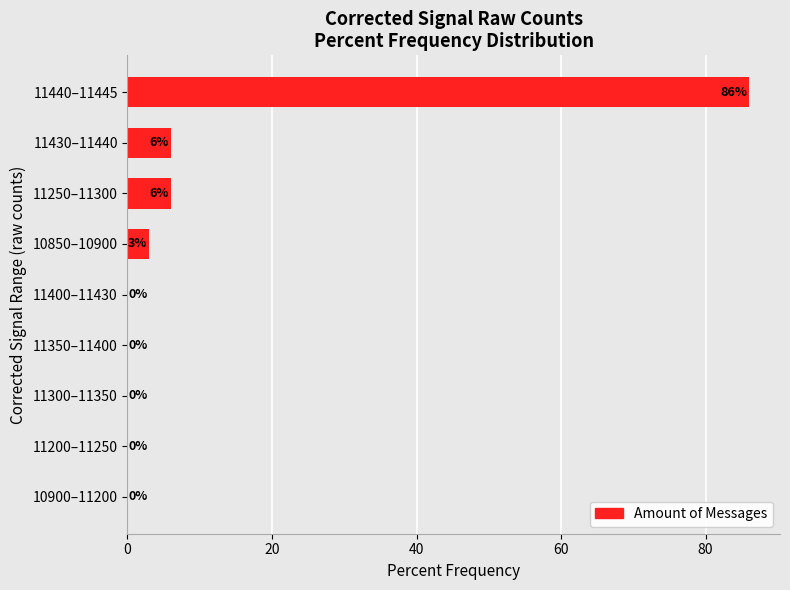

What is the sum of all values?

101